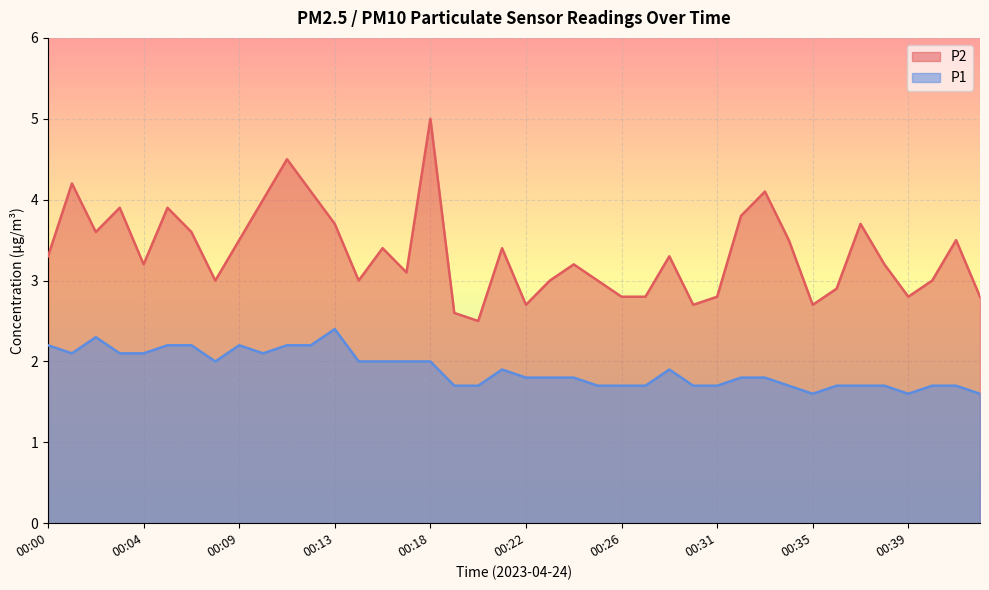

Does the chart display data point markers on the line(s)?

No